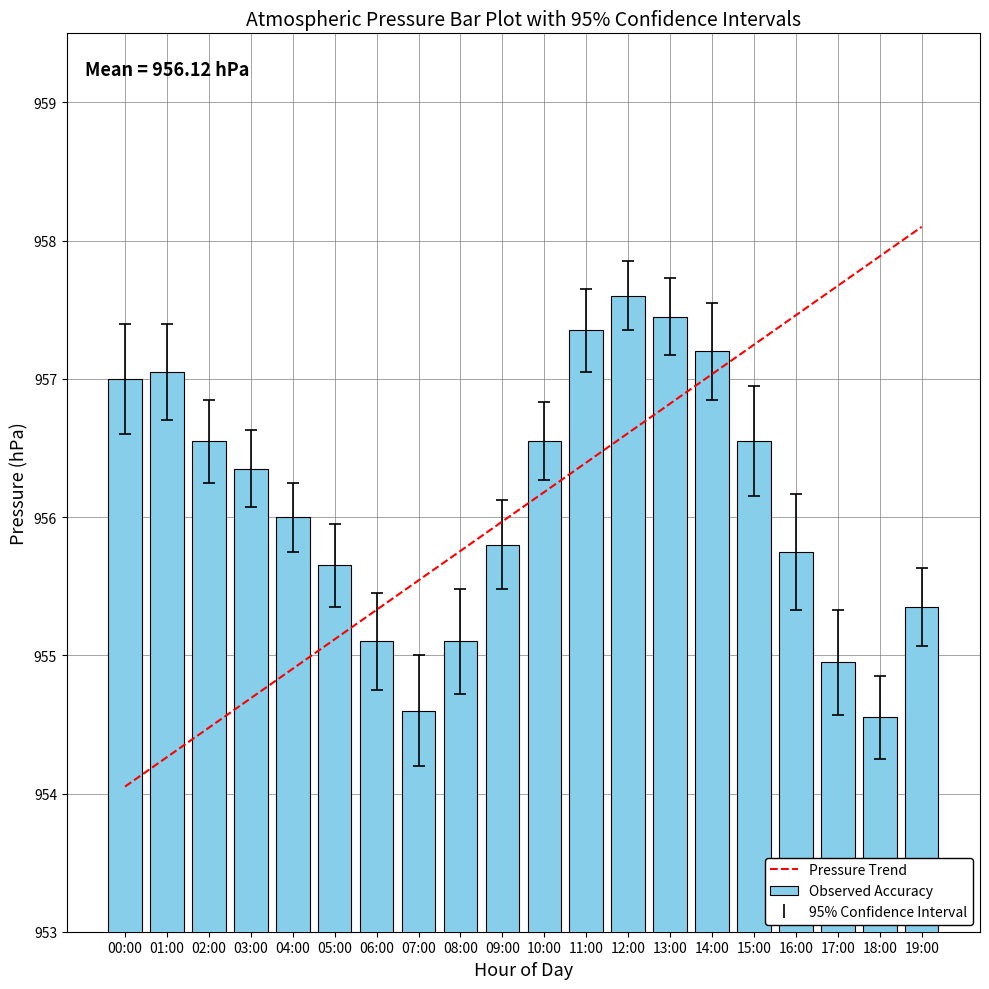

Which category has the highest value in the Pressure Trend series?

19:00